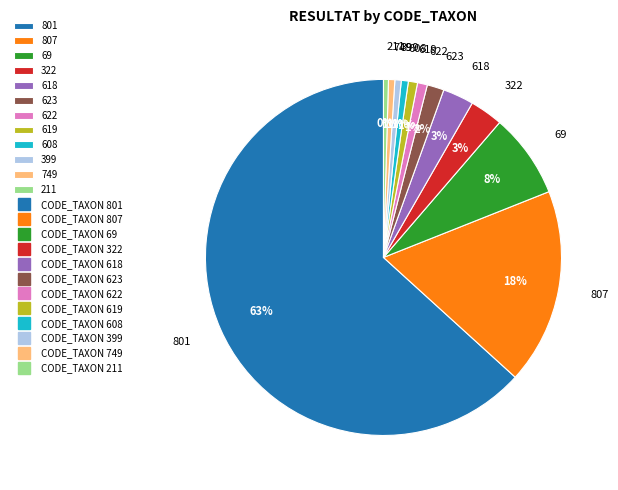

Combined, do 619 and 801 account for over 50%?

Yes